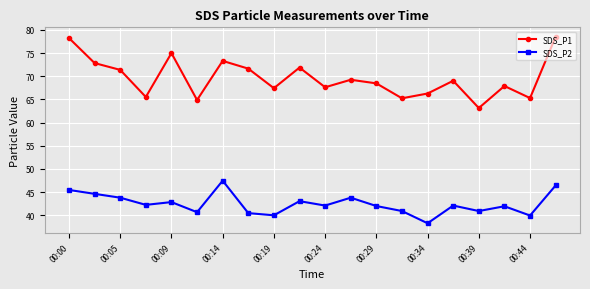

What is the minimum value shown in the chart?

38.3